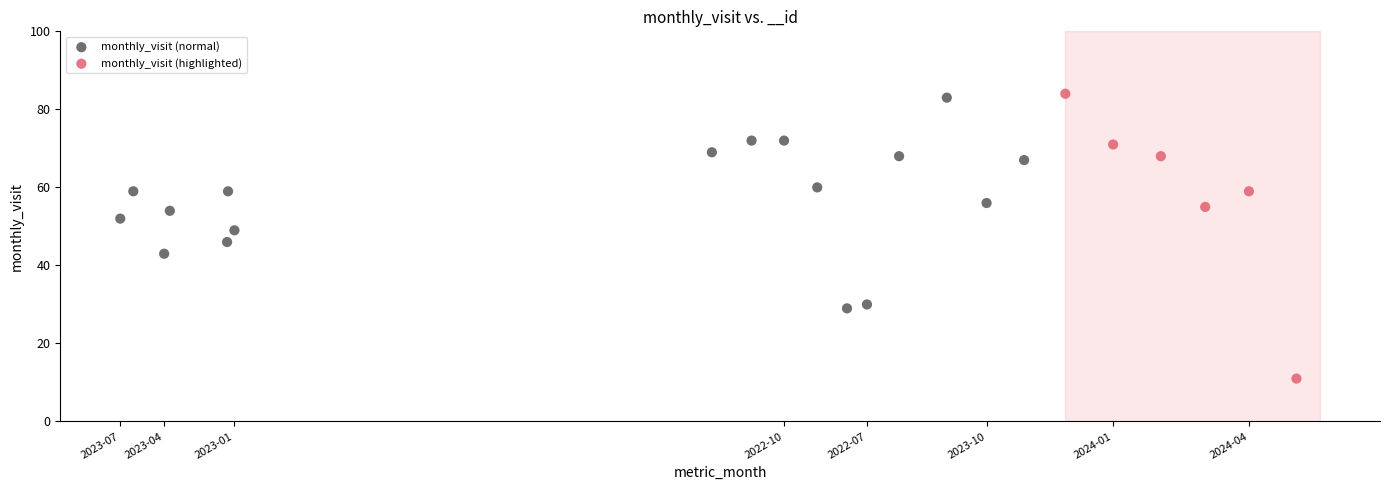

What are all the series names shown in the legend?

monthly_visit (normal), monthly_visit (highlighted)